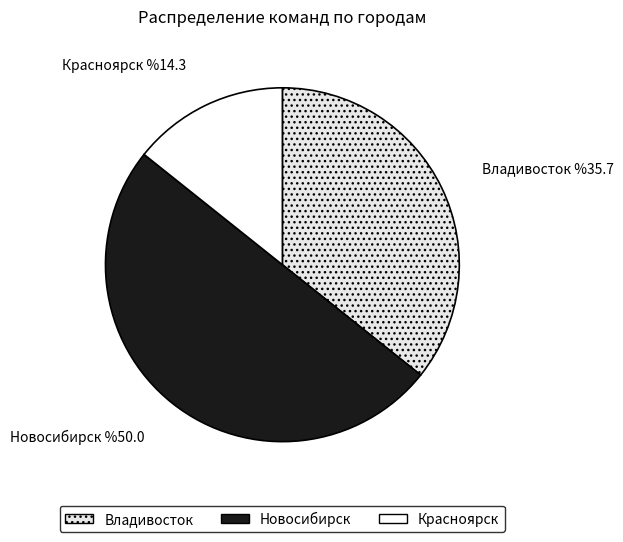

What is the smallest slice in the pie chart?

Красноярск